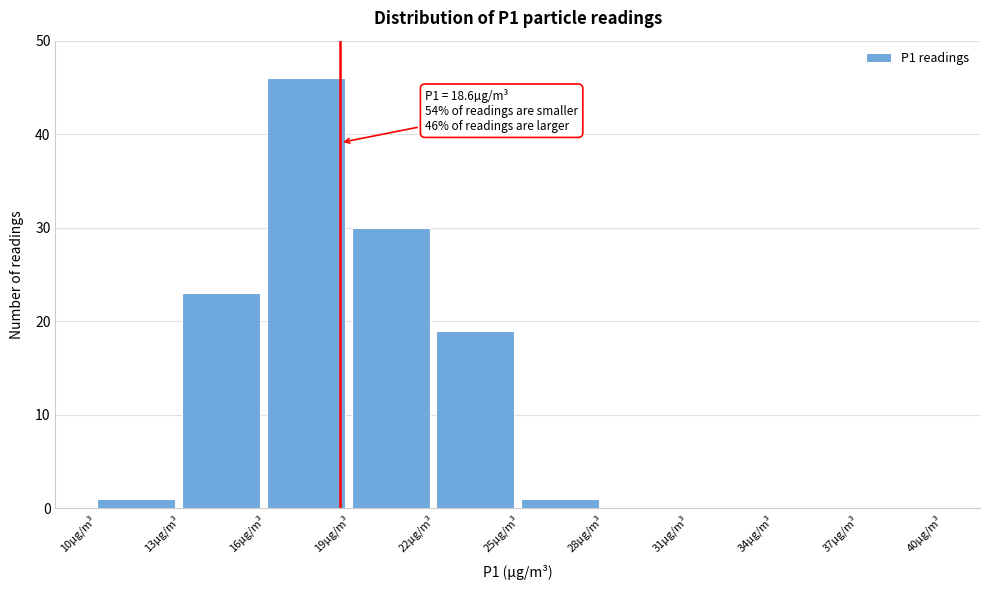

Which range on the x-axis has the tallest bar?

16 to 19